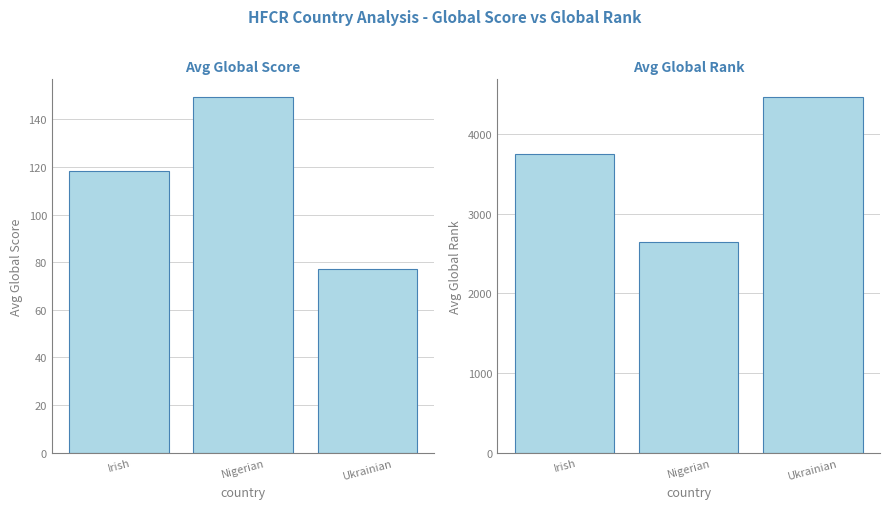

Is the value of Avg Global Score at Irish greater than the value of Avg Global Rank at Ukrainian?

No